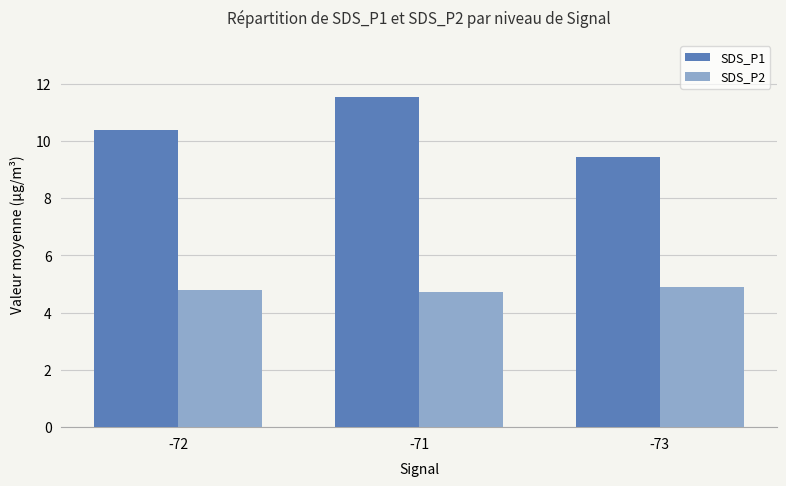

At how many categories does at least one series exceed 8?

3